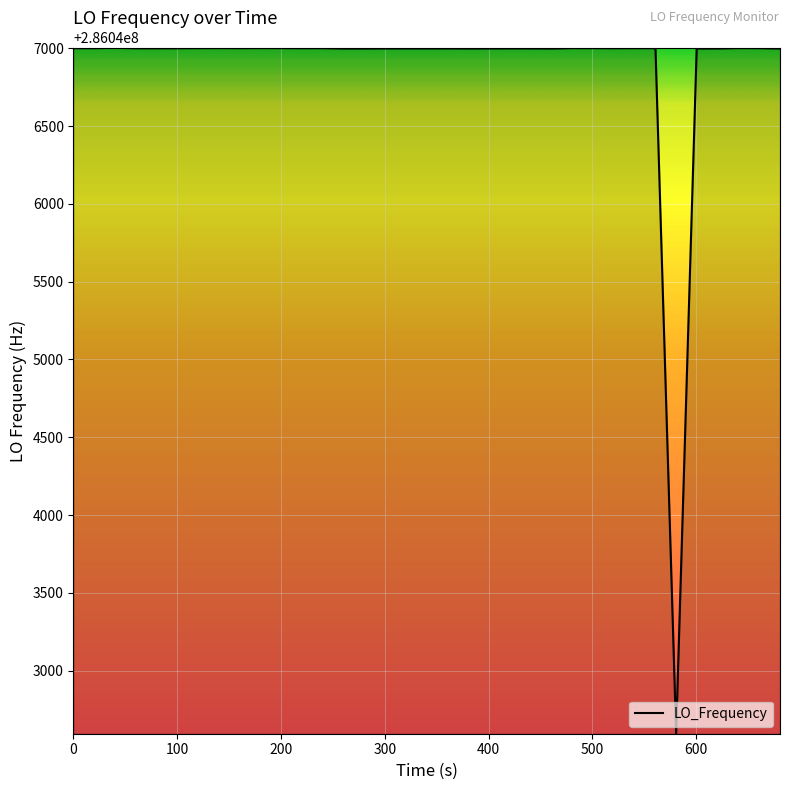

Count the number of categories in the chart.

40